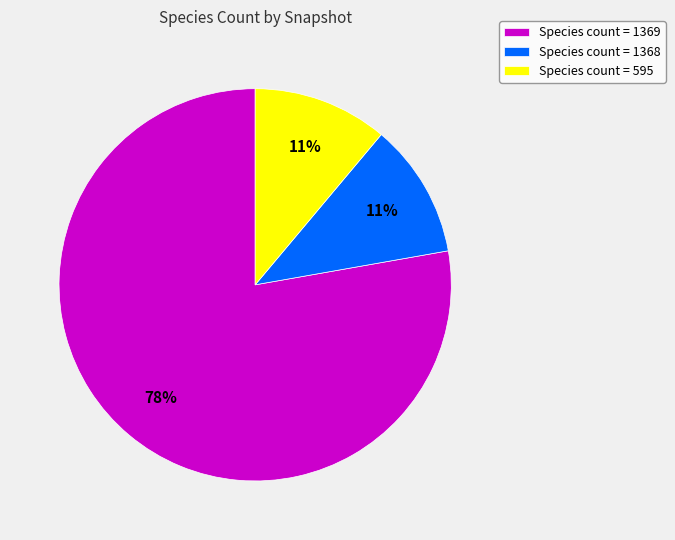

To the nearest percent, what portion does Species count = 595 represent?

11%